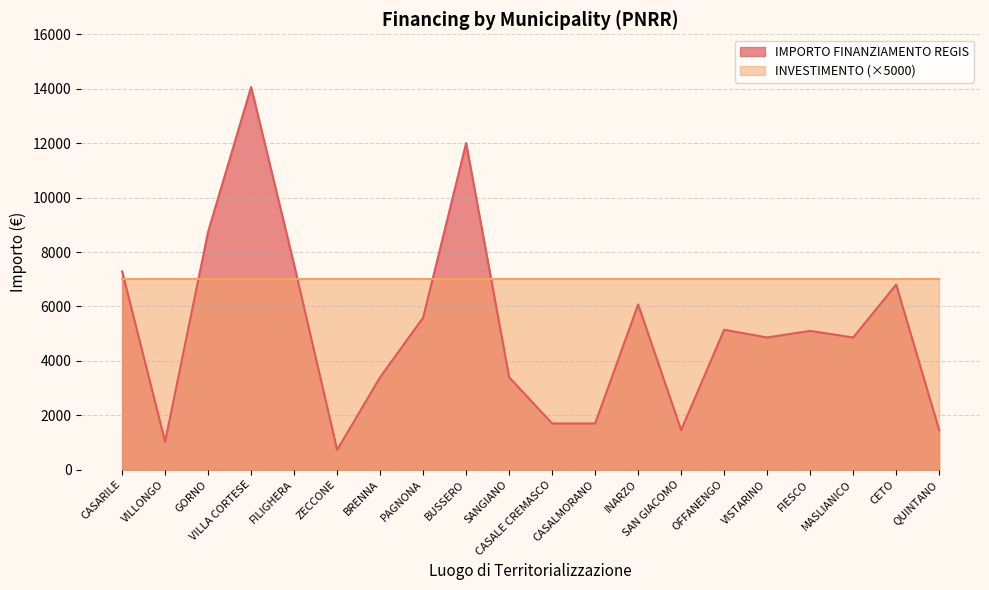

At which label is the value closest to 7396?

CASARILE